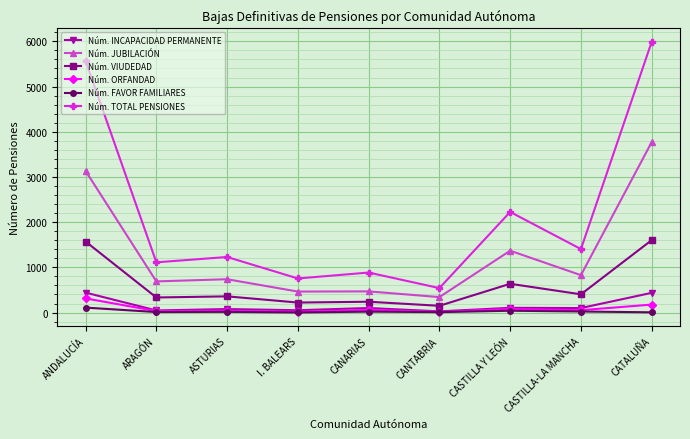

What is the maximum value for Núm. JUBILACIÓN?

3771